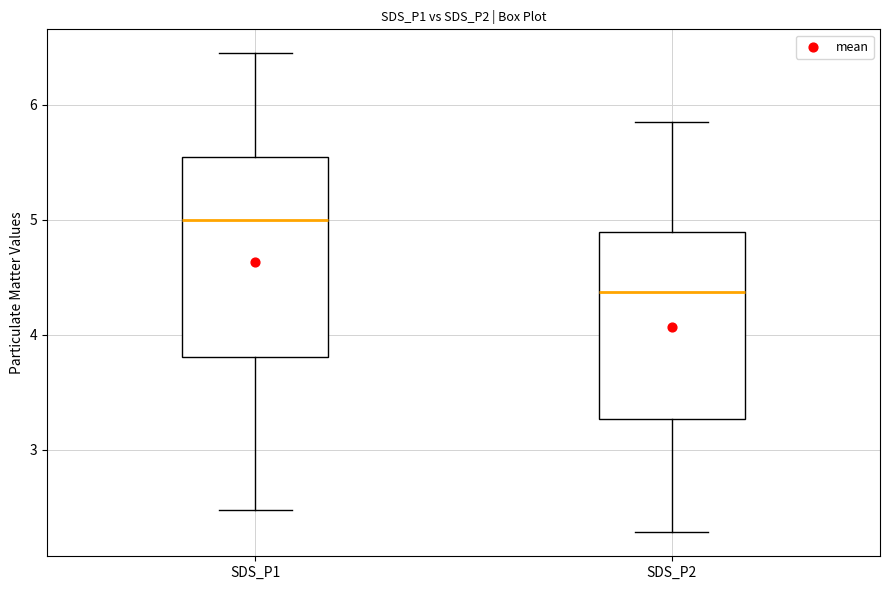

Reading left to right, transcribe this box plot: for each box, give where its median line is, the range the box spans, and where its two whiskers end, as read against the y-axis. The values are not printed on the chart, so give them approximately, as read against the axis.

SDS_P1: median 5.0, box 3.8 to 5.5, whiskers 2.5 to 6.5
SDS_P2: median 4.4, box 3.3 to 4.9, whiskers 2.3 to 5.9